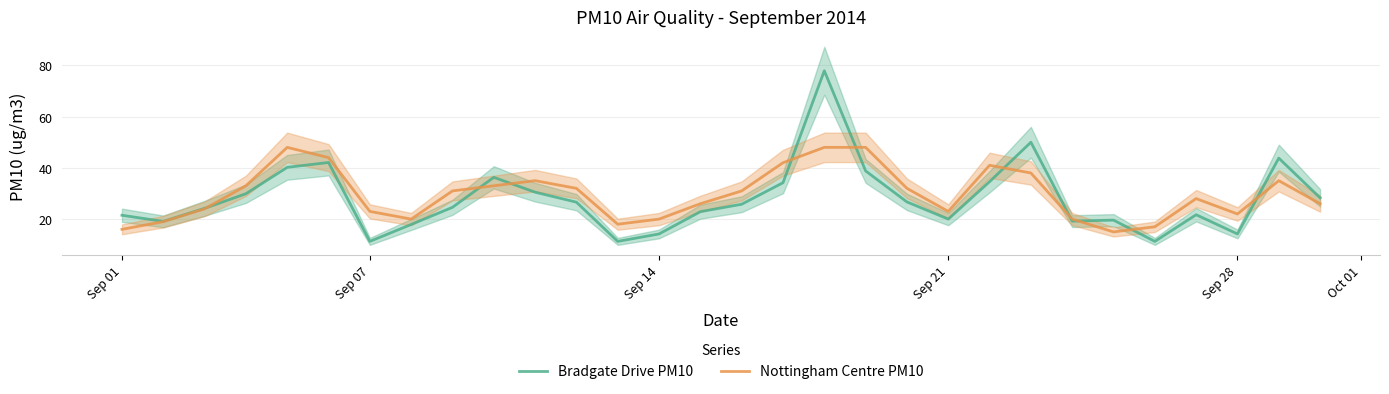

Rank the series at Sep 28 from highest to lowest value.

Nottingham Centre PM10, Bradgate Drive PM10